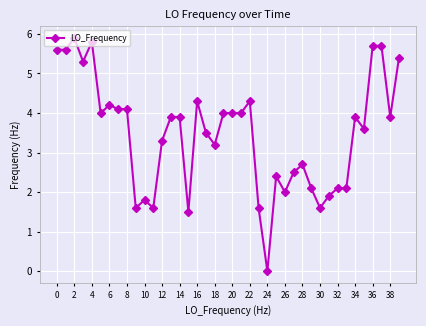

What is the value of the 16th point from the left?

1.5